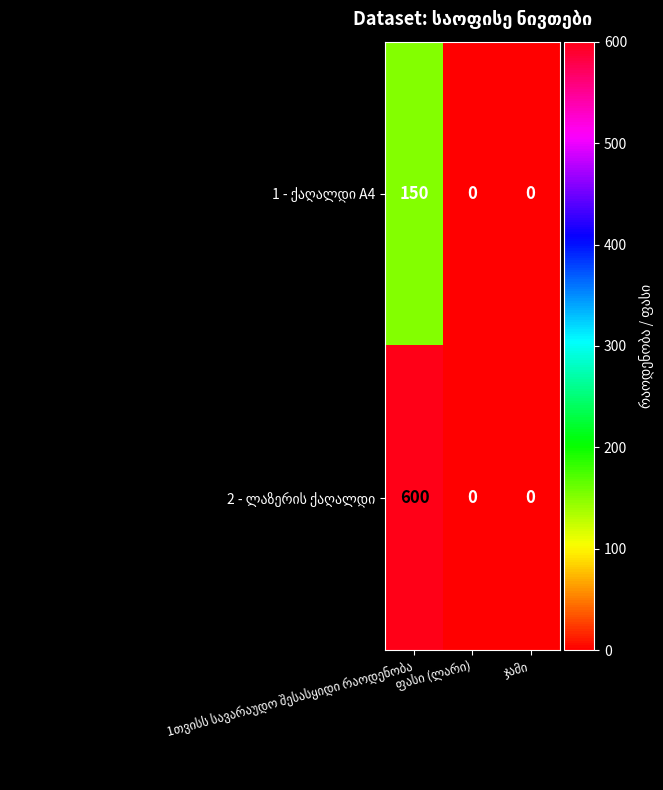

What is the greatest value displayed?

600